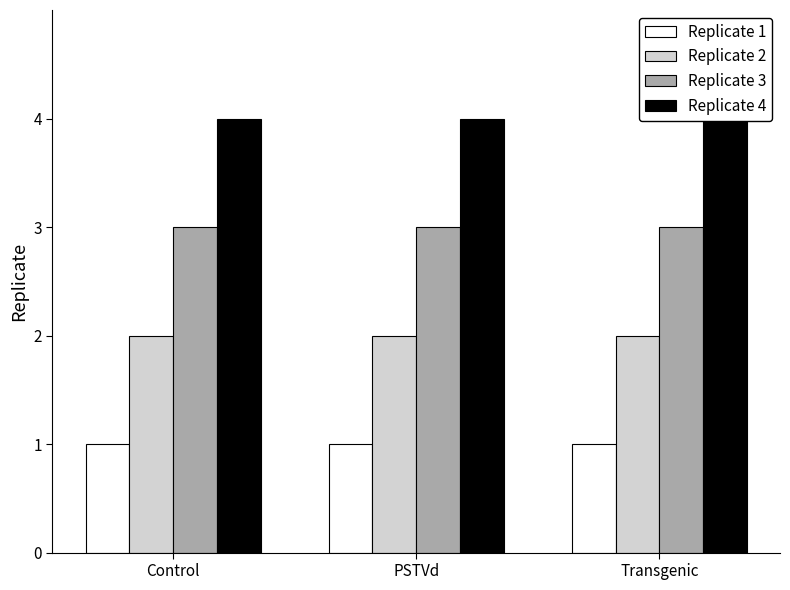

At which label does Replicate 4 reach its minimum?

Control